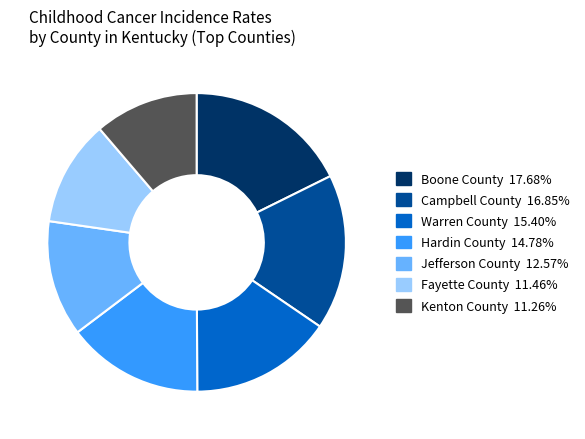

The Warren County slice represents 28% of the pie. True or false?

False